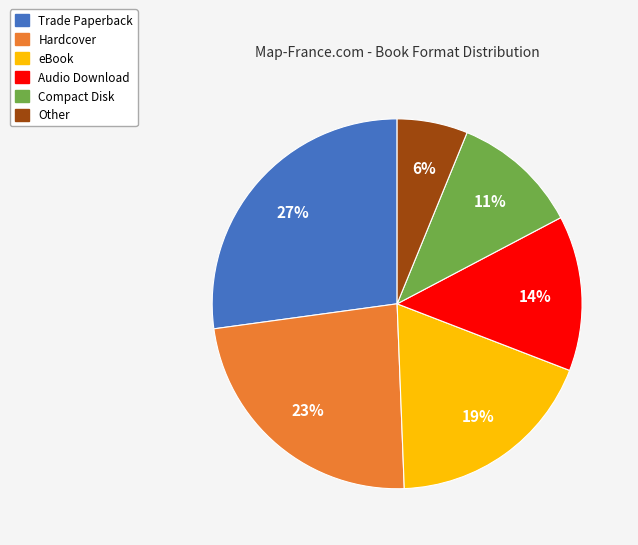

To the nearest percent, what is the difference between the largest and smallest slice percentages?

21%